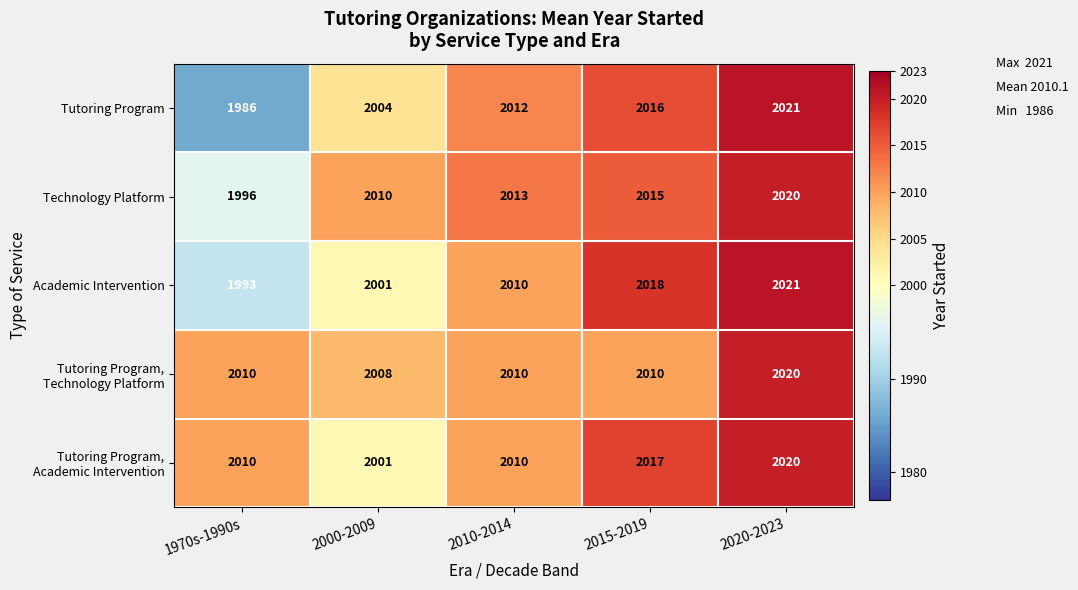

What value does the Tutoring Program series have at 2020-2023?

2021